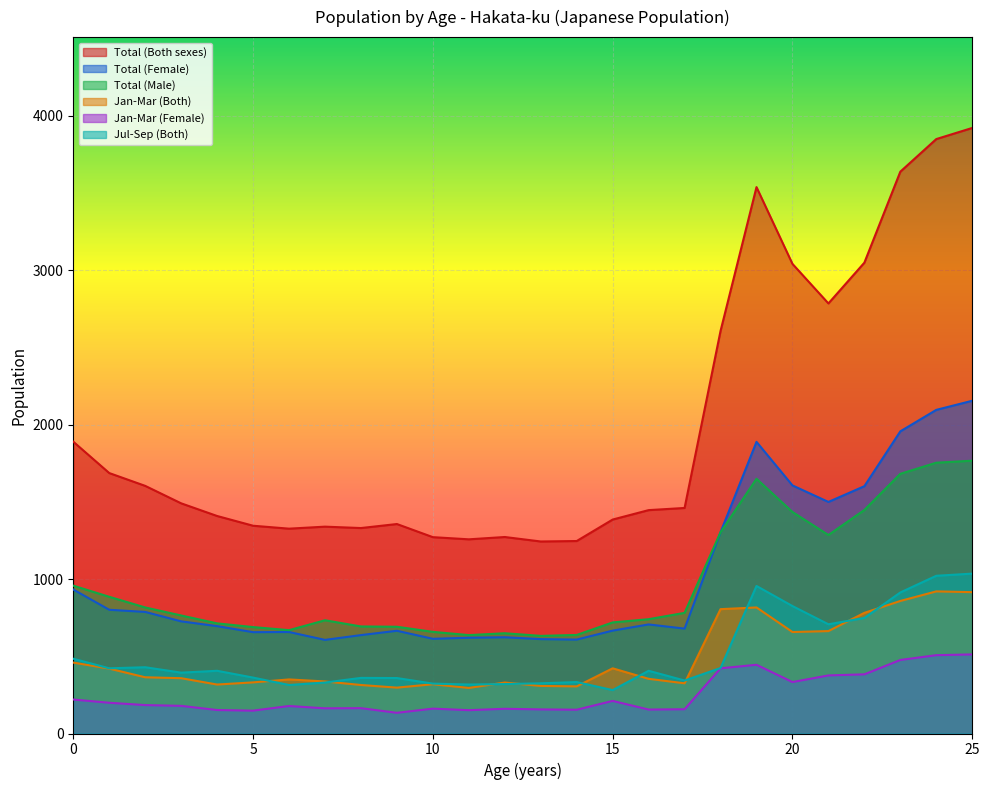

Rank the series at 1 from highest to lowest value.

Total (Both sexes), Total (Male), Total (Female), Jul-Sep (Both), Jan-Mar (Both), Jan-Mar (Female)